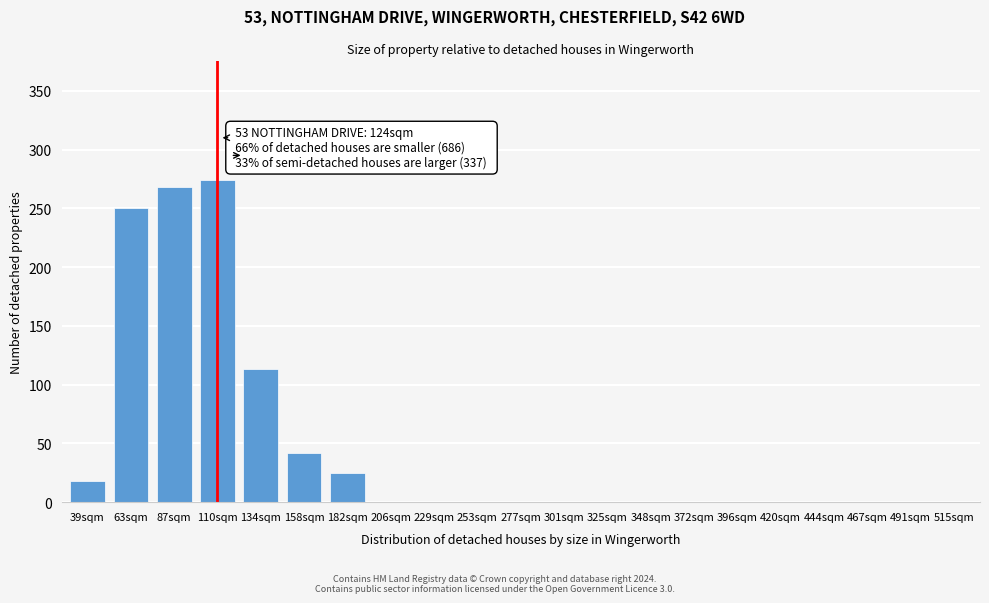

Reading left to right, extract all data points from this chart.

39sqm=18	63sqm=250	87sqm=268	110sqm=274	134sqm=113	158sqm=42	182sqm=25	206sqm=0	229sqm=0	253sqm=0	277sqm=0	301sqm=0	325sqm=0	348sqm=0	372sqm=0	396sqm=0	420sqm=0	444sqm=0	467sqm=0	491sqm=0	515sqm=0